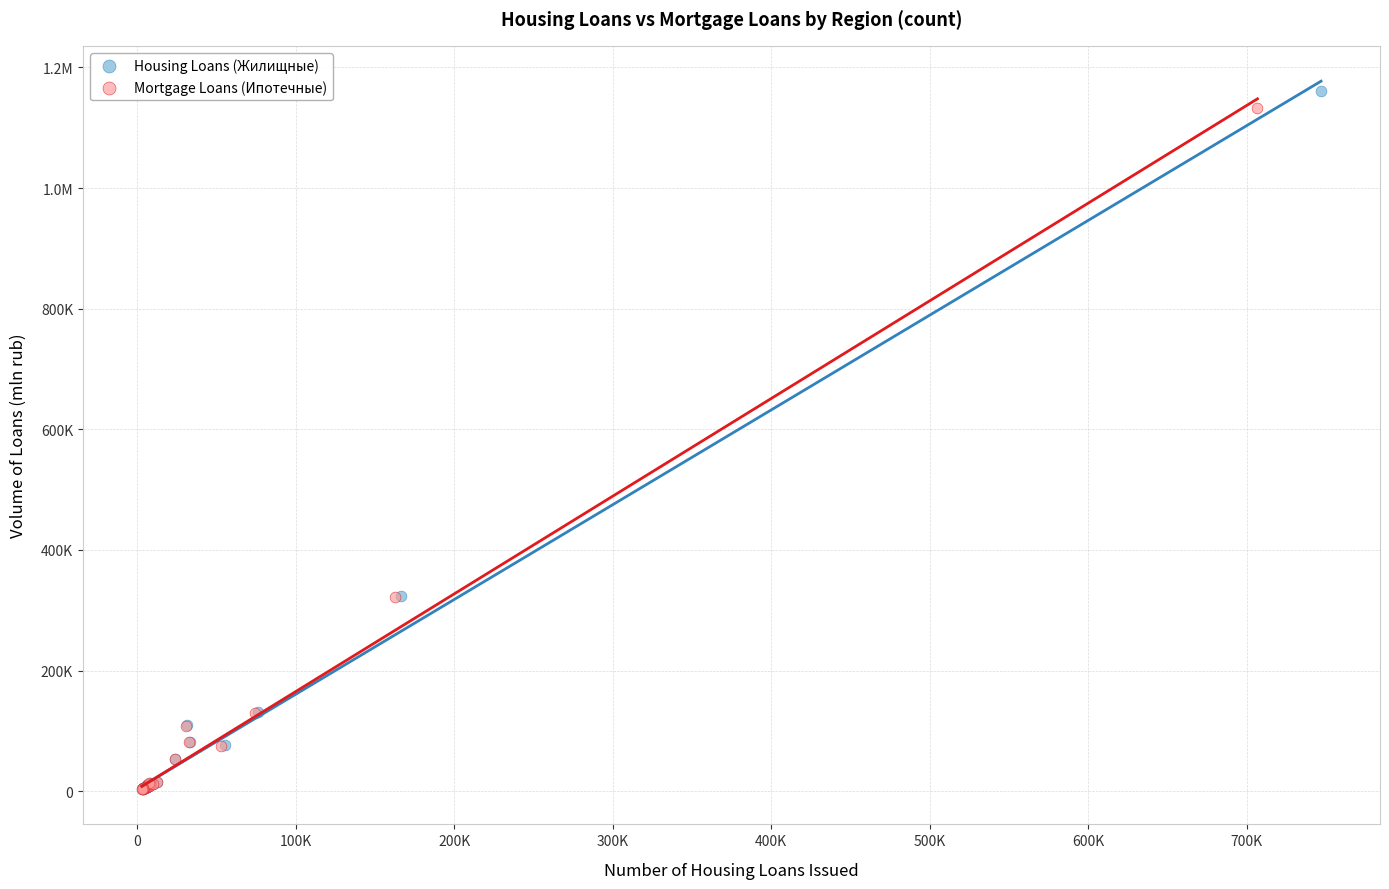

What are all the series names shown in the legend?

Housing Loans (Жилищные), Mortgage Loans (Ипотечные)